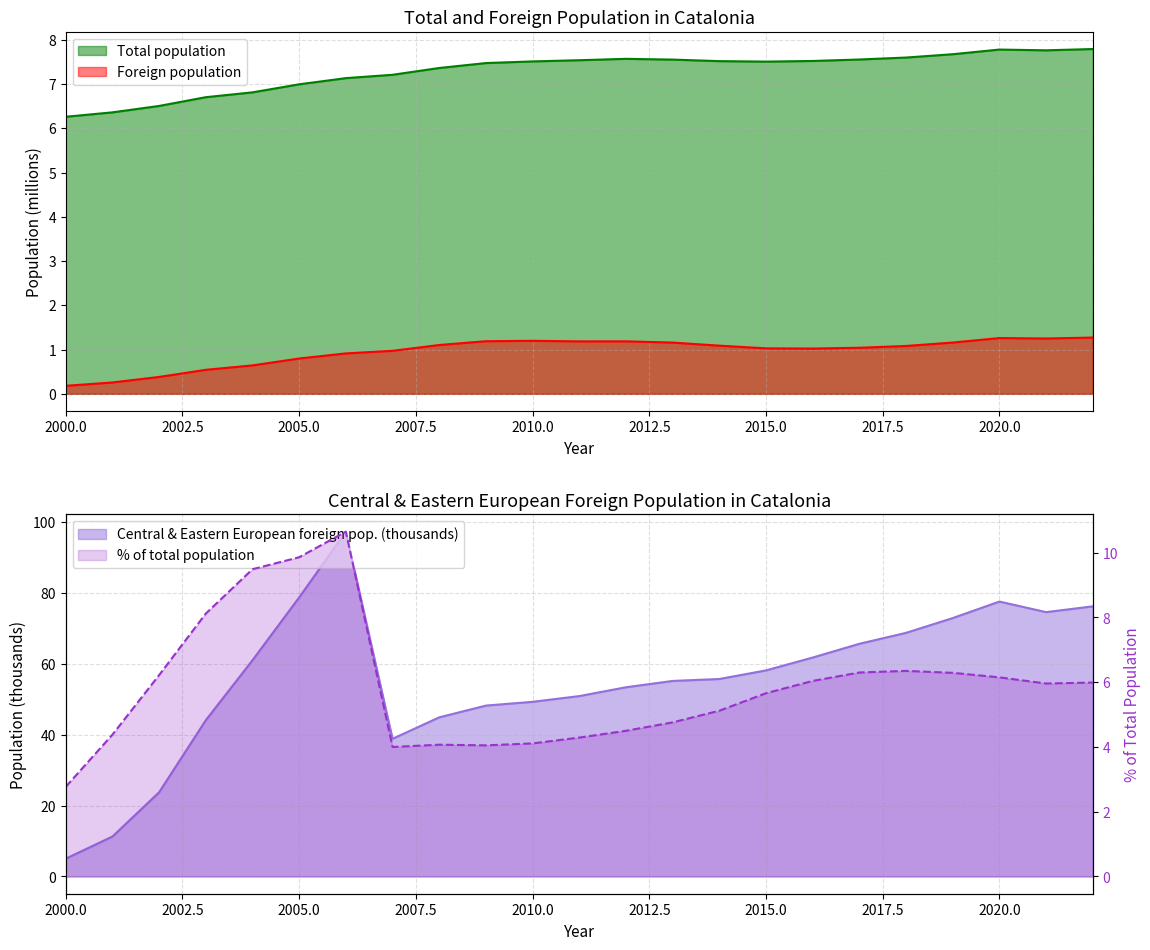

Is the value of Foreign population at 2015.0 greater than the value of Total population at 2010.0?

No